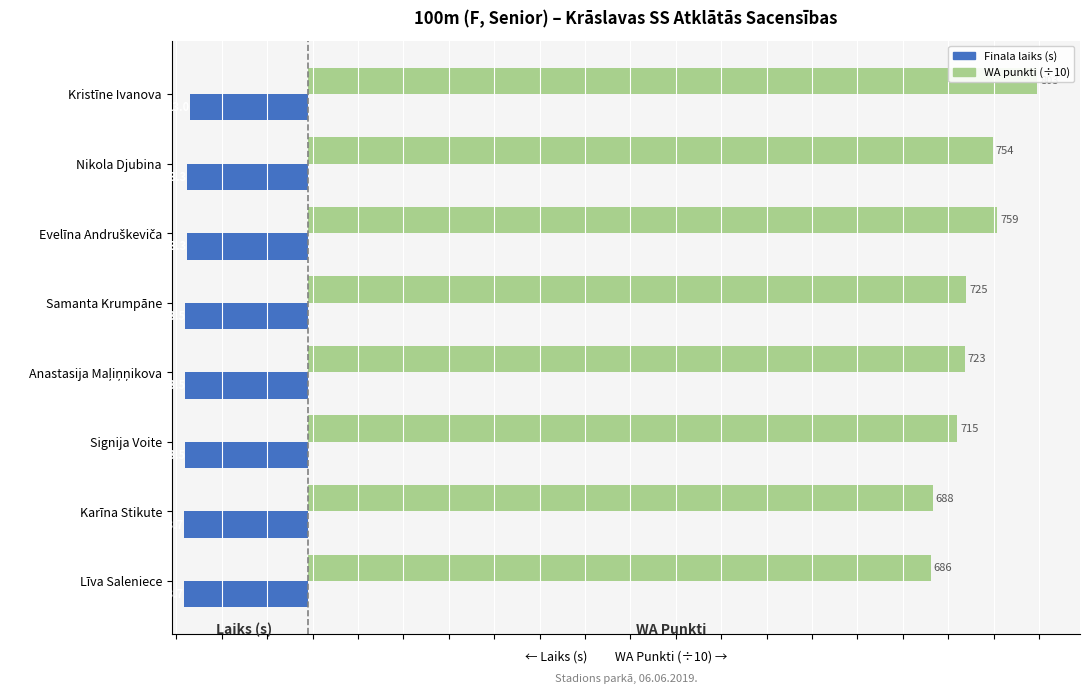

At how many categories does at least one series exceed 14?

8